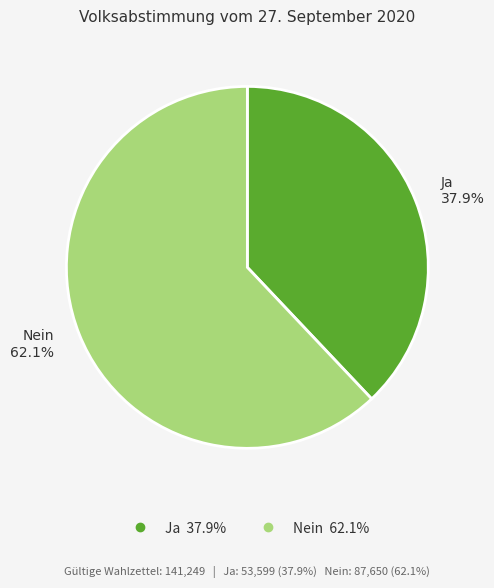

To the nearest percent, what is the difference between the largest and smallest slice percentages?

24%